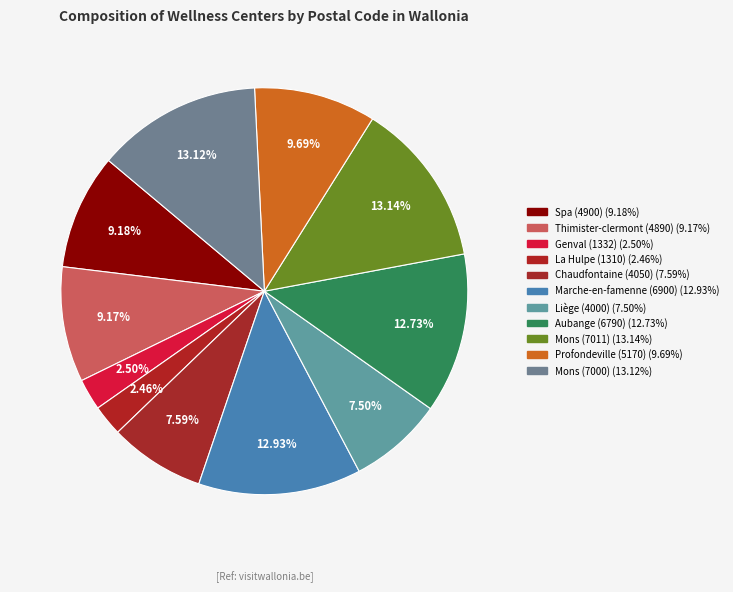

Count the number of slices in the pie.

11